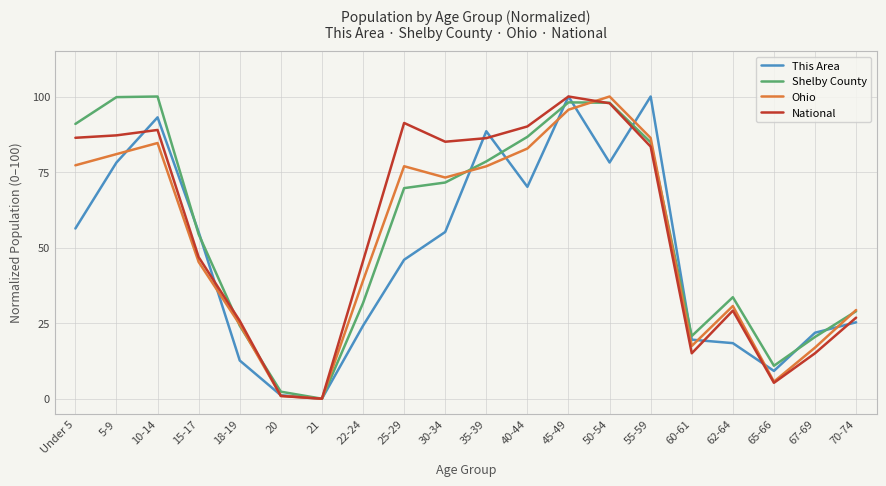

What is the total value across all series at 62-64?

111.8